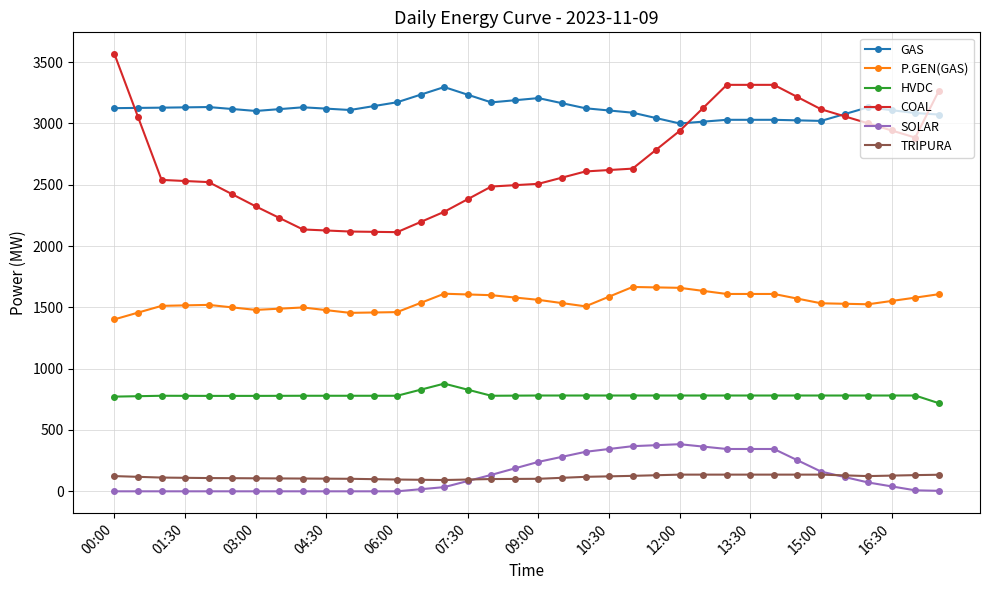

True or false: GAS has more than 0 interior local peaks.

True